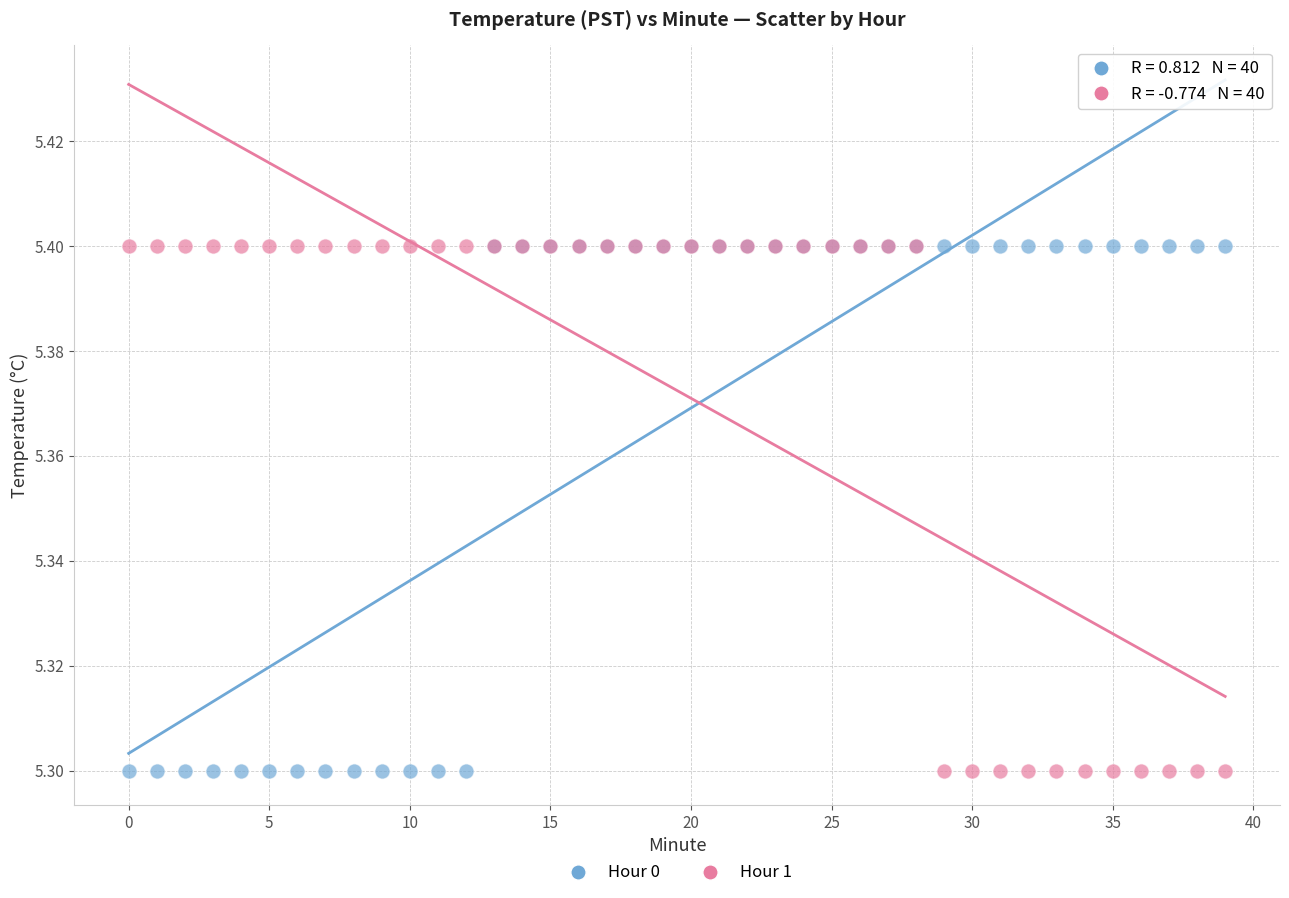

What are all the series names shown in the legend?

Hour 0, Hour 1